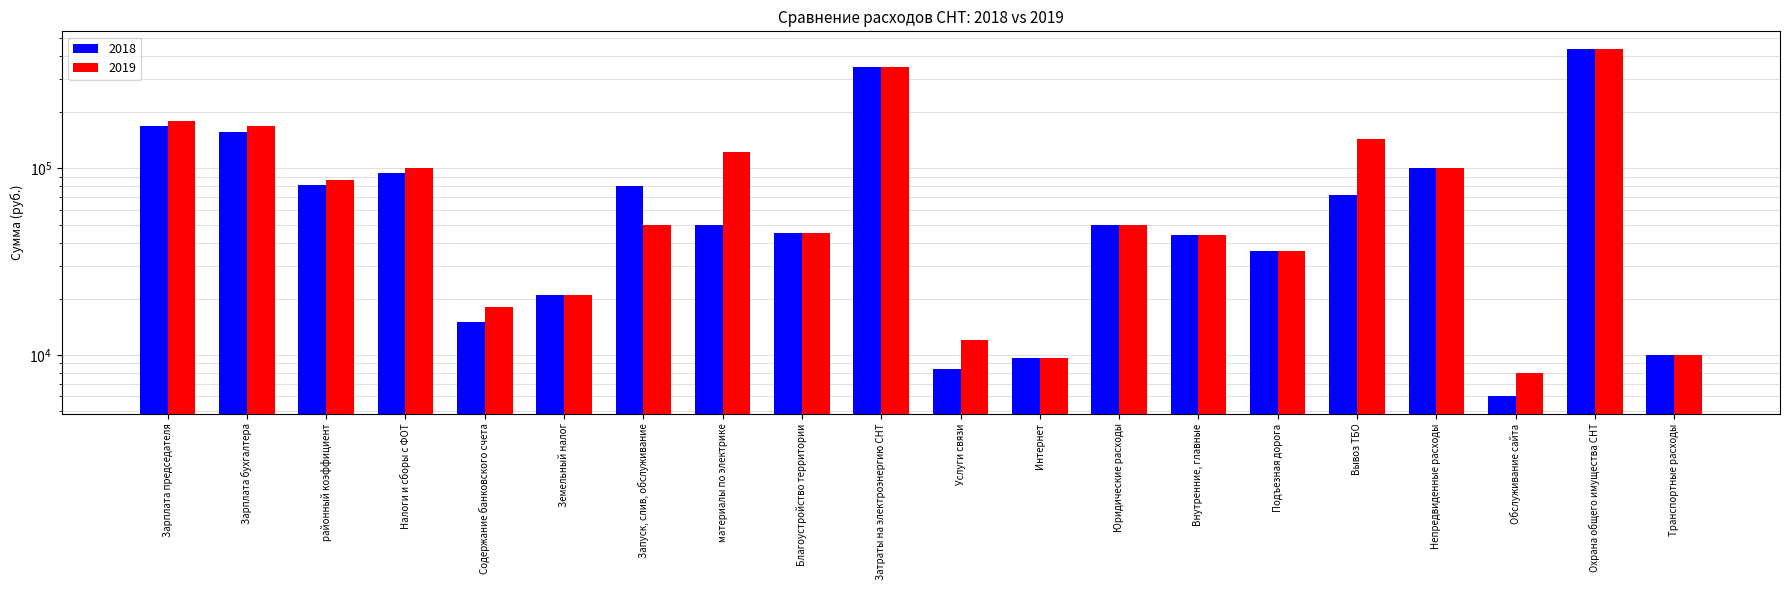

True or false: 2018 has a value of 98455 at Вывоз ТБО.

False